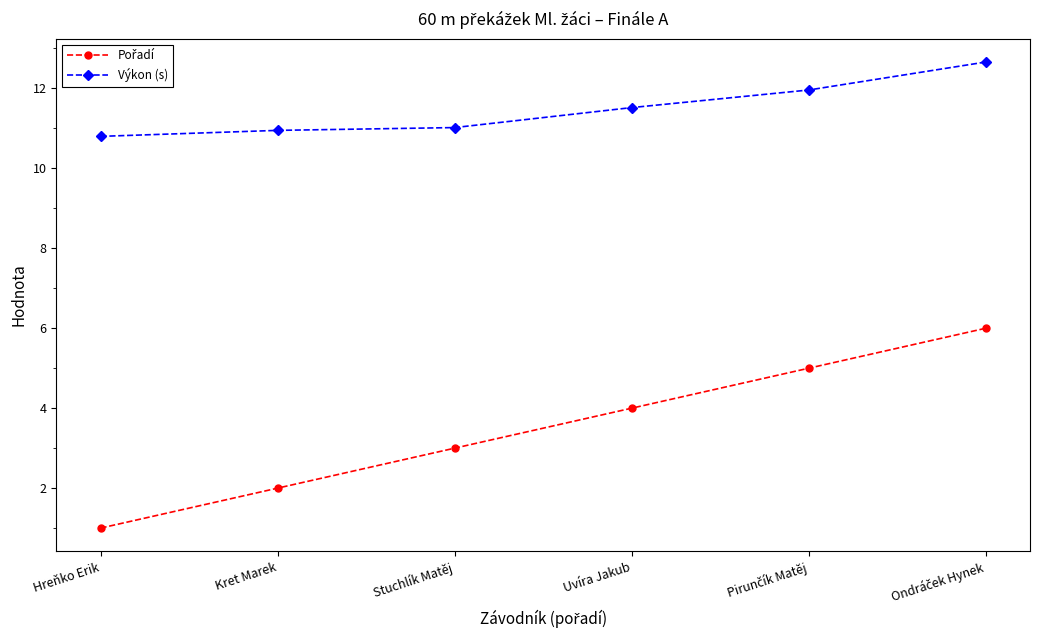

True or false: Výkon (s) has more than 1 points higher than both neighbors.

False